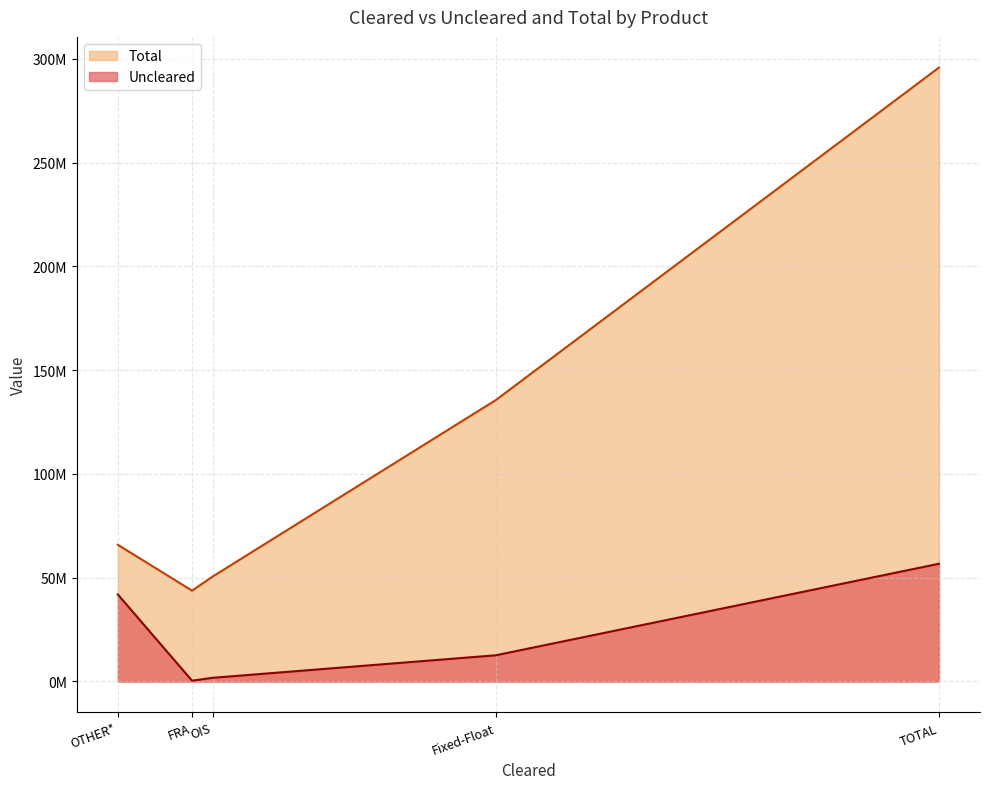

Rank the series by their average value, from lowest to highest.

Uncleared, Total